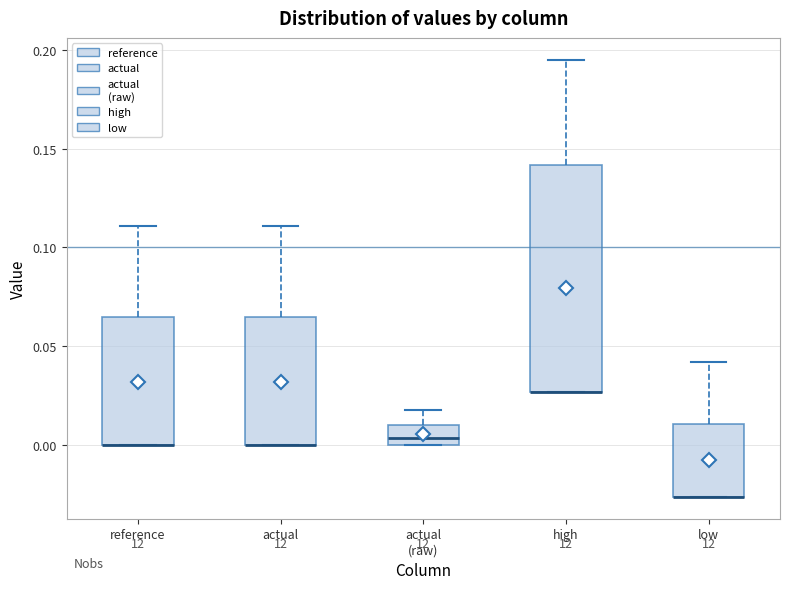

Which box is the tallest, from its lower edge to its upper edge?

high